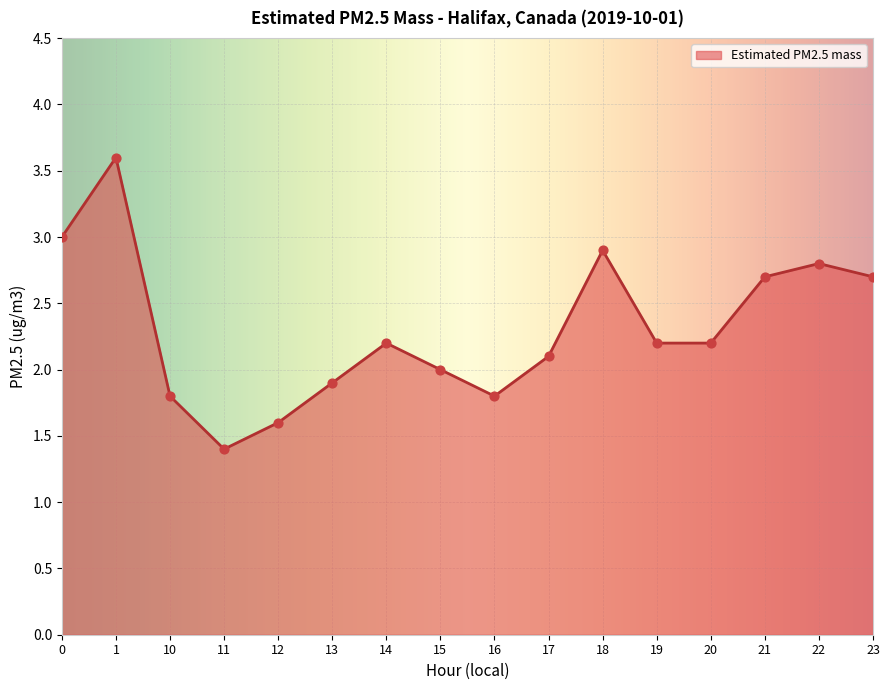

Which has a higher value, 15 or 10?

15